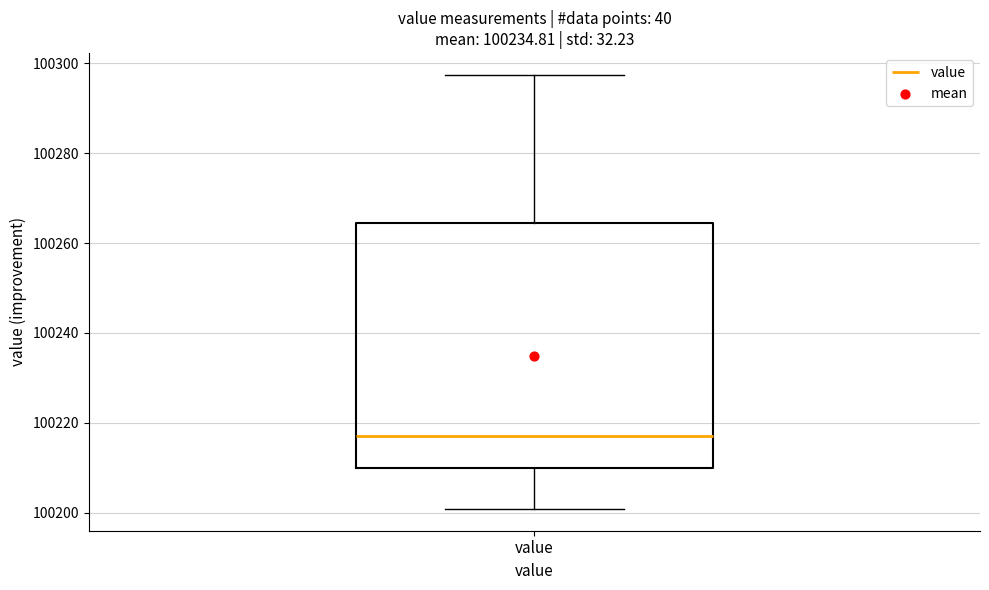

Where does the upper whisker of the box for value end on the y-axis? The values are not printed on the chart, so give them approximately, as read against the axis.

100298